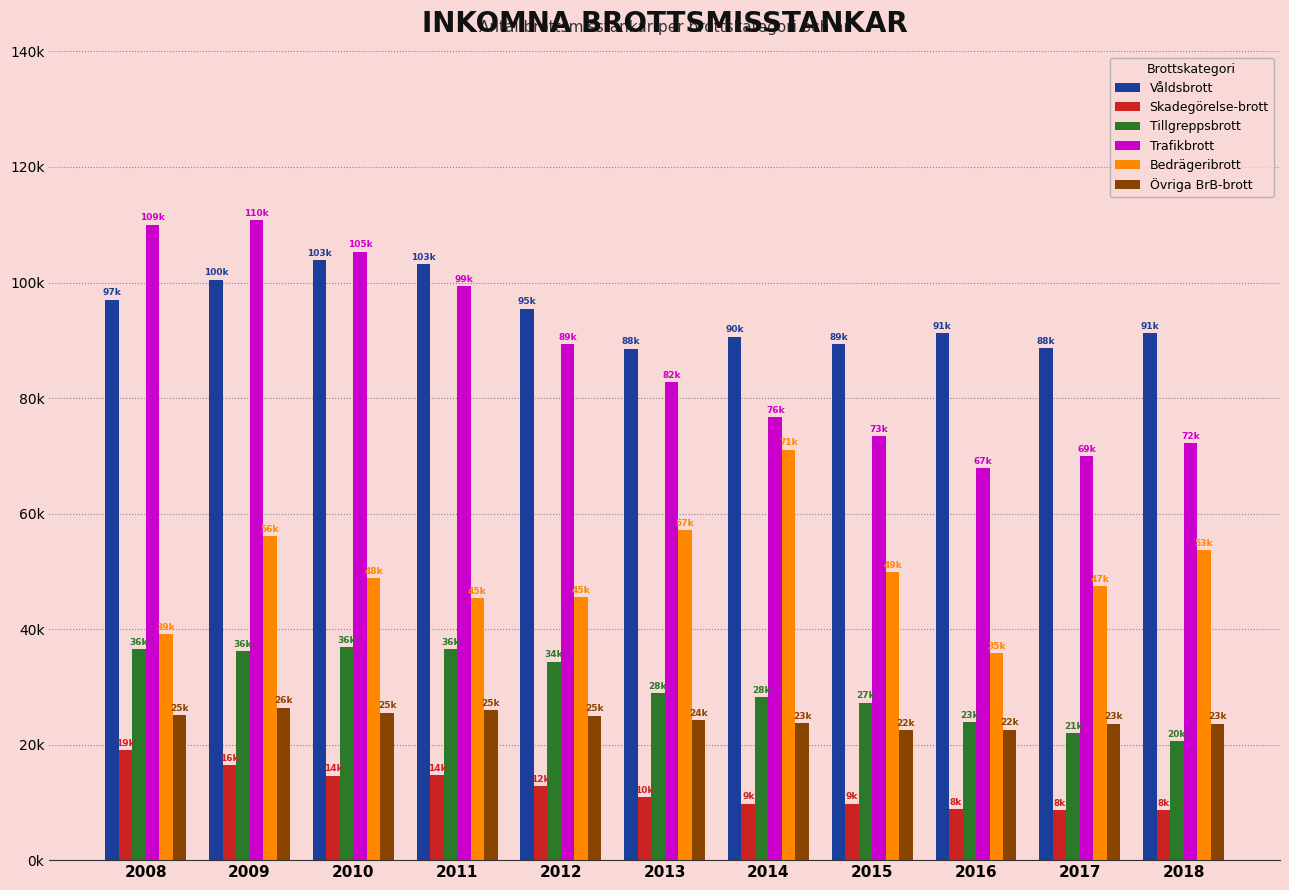

The value of Våldsbrott at 2010 is 55305. True or false?

False